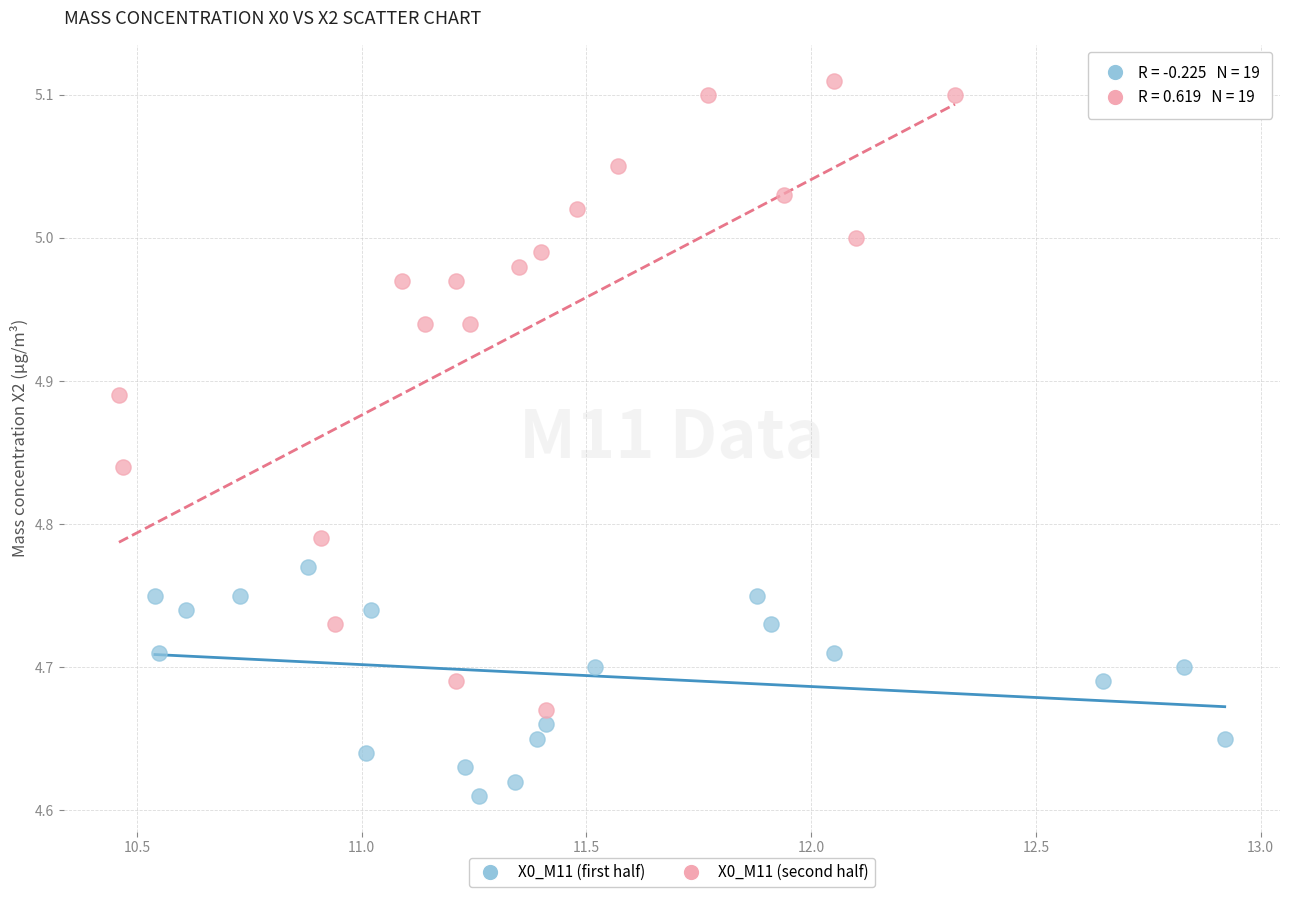

Which series contains the highest Y value?

X0_M11 (second half)